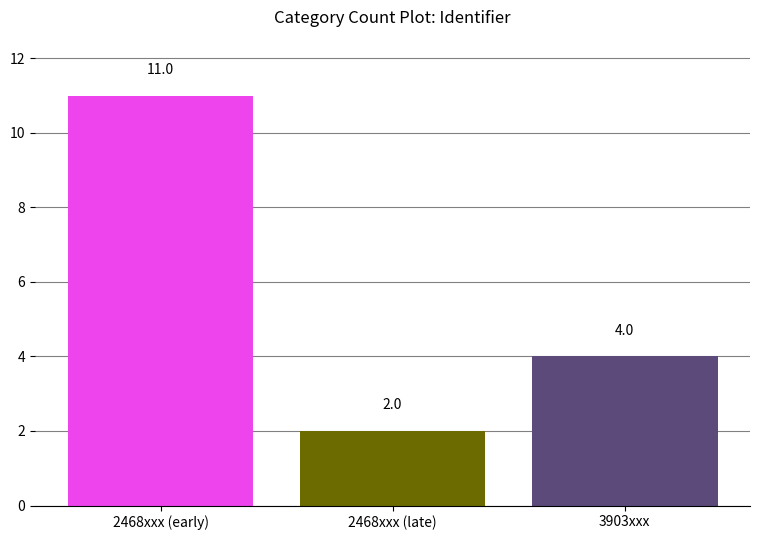

What is the minimum value shown in the chart?

2